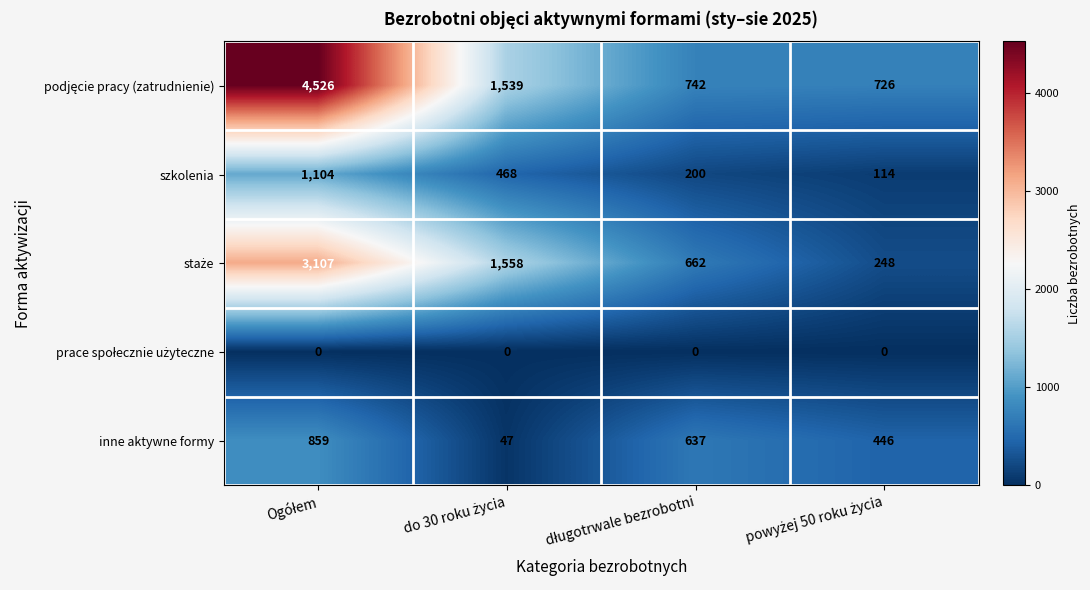

What is the maximum value shown in the chart?

4526